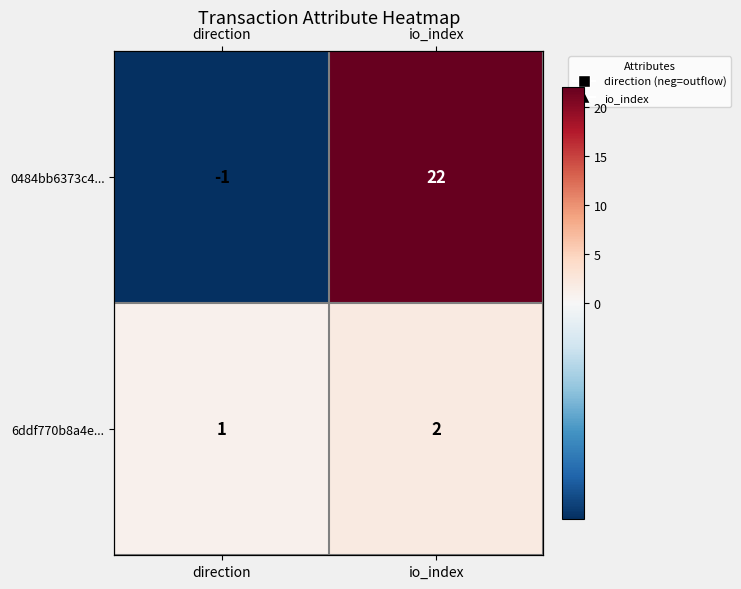

At io_index, list the series in order from largest to smallest.

0484bb6373c4..., 6ddf770b8a4e...